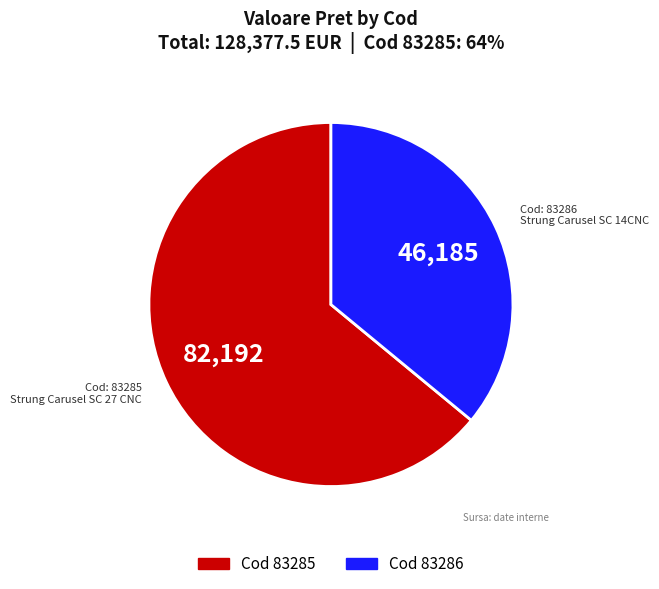

Does any single category account for the majority?

Yes